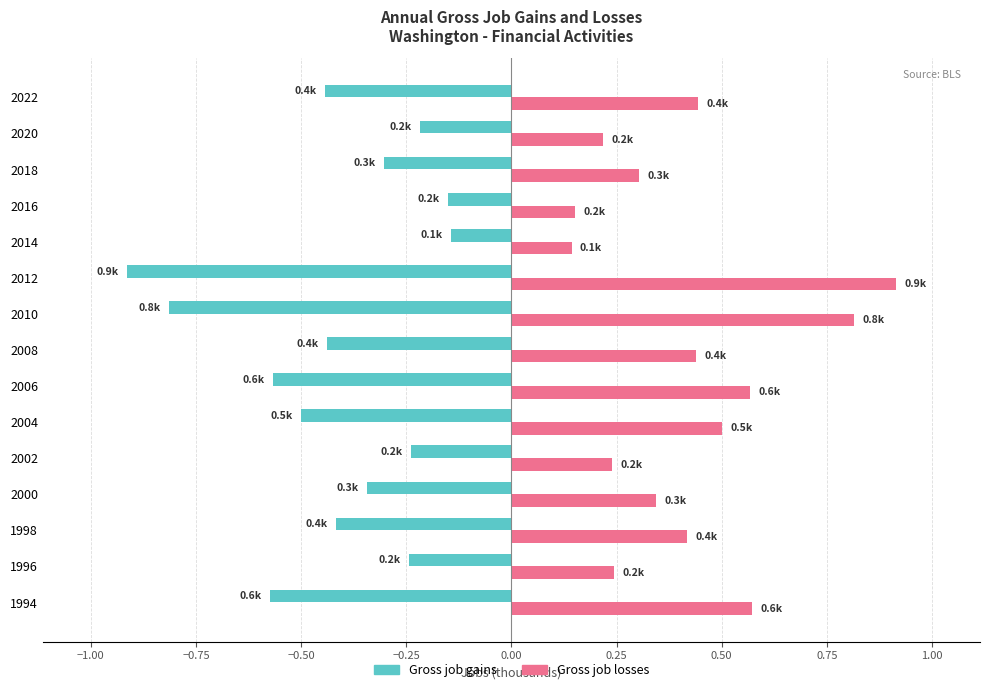

Which category has the highest value across all series?

2012